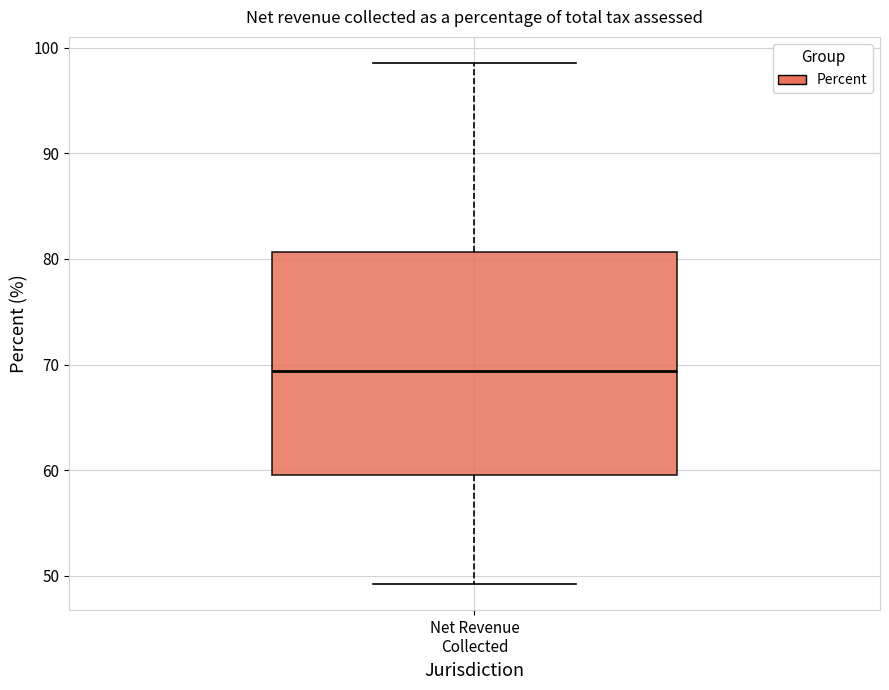

Where is the lower edge of the box for Net Revenue Collected on the y-axis? The values are not printed on the chart, so give them approximately, as read against the axis.

60